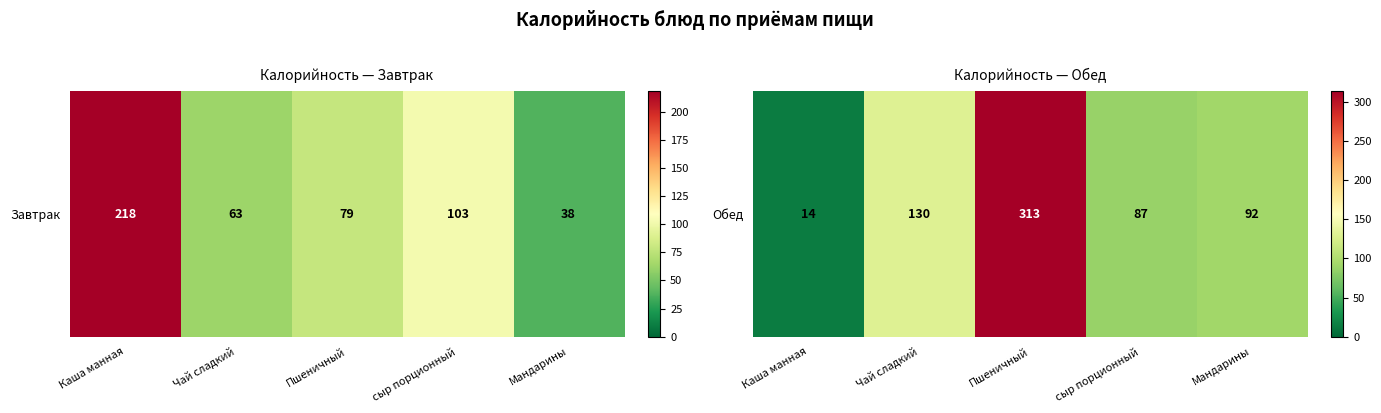

How many values are below 92?

2